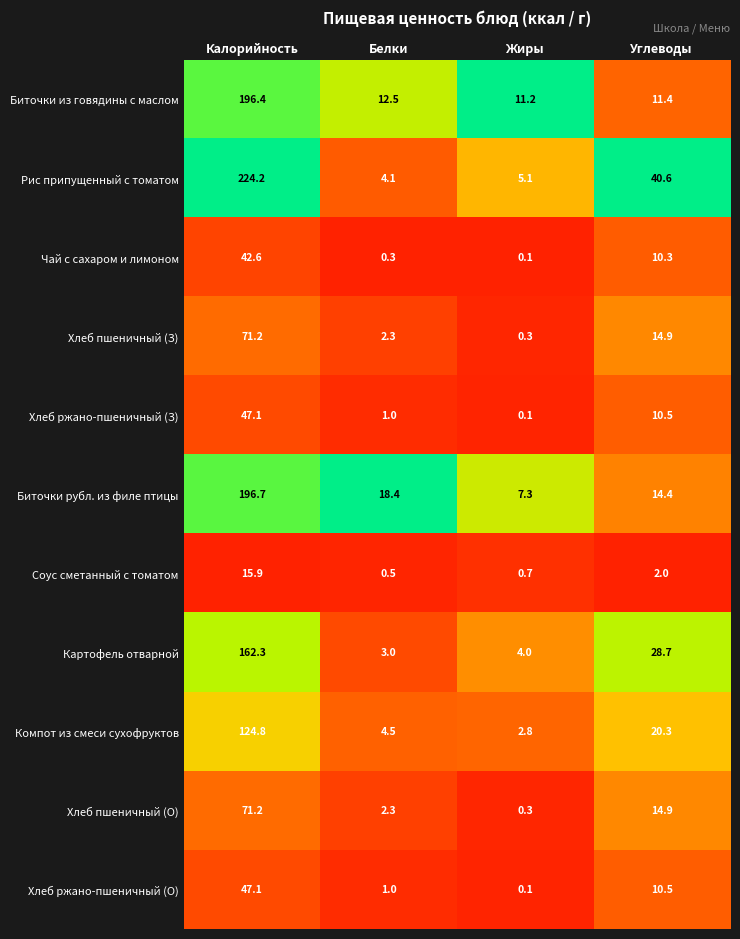

How many series are shown in this chart?

11